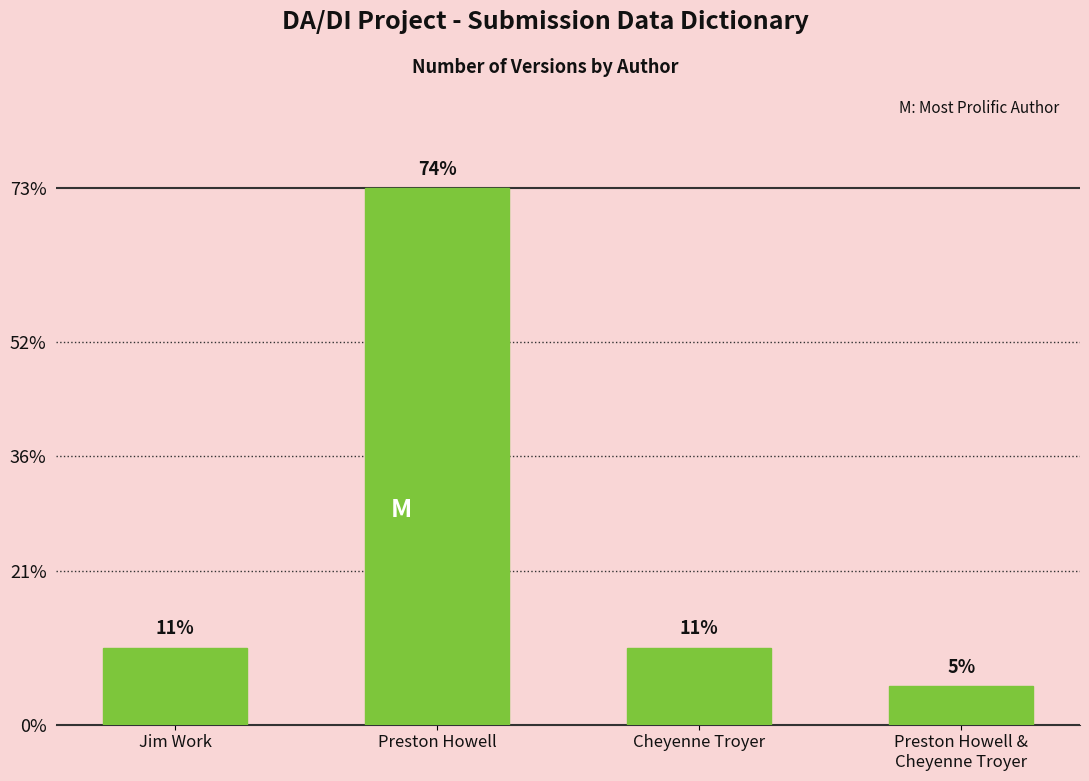

How many values are below 2?

1